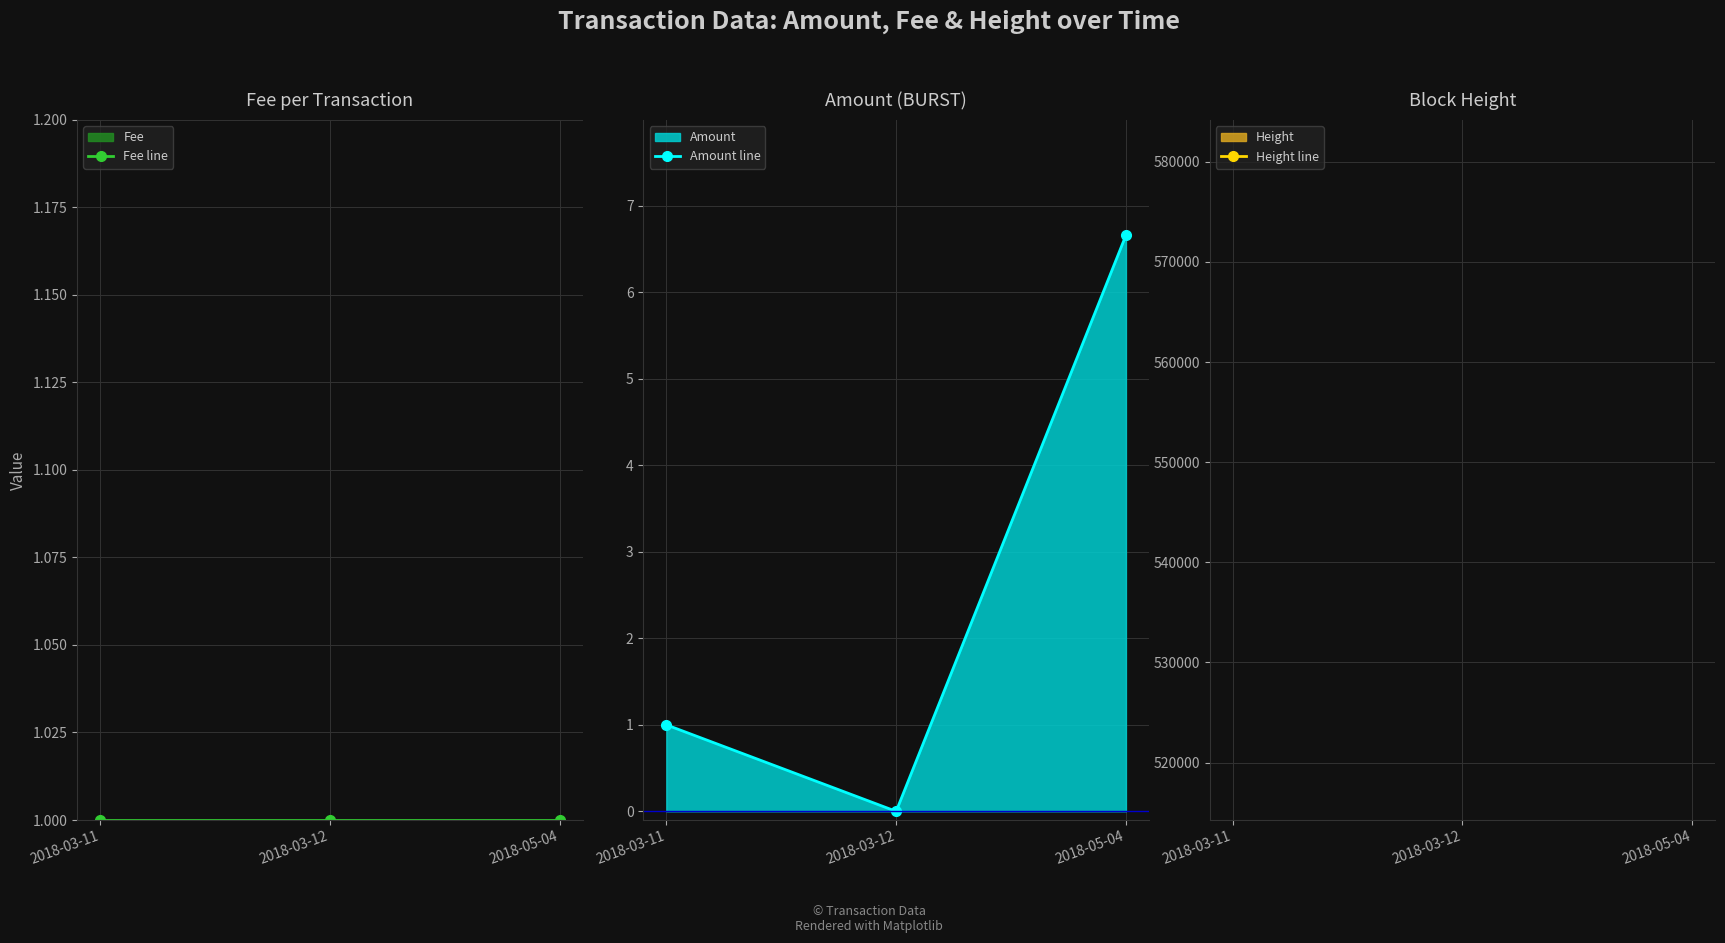

What position from the right is 2018-03-12?

2